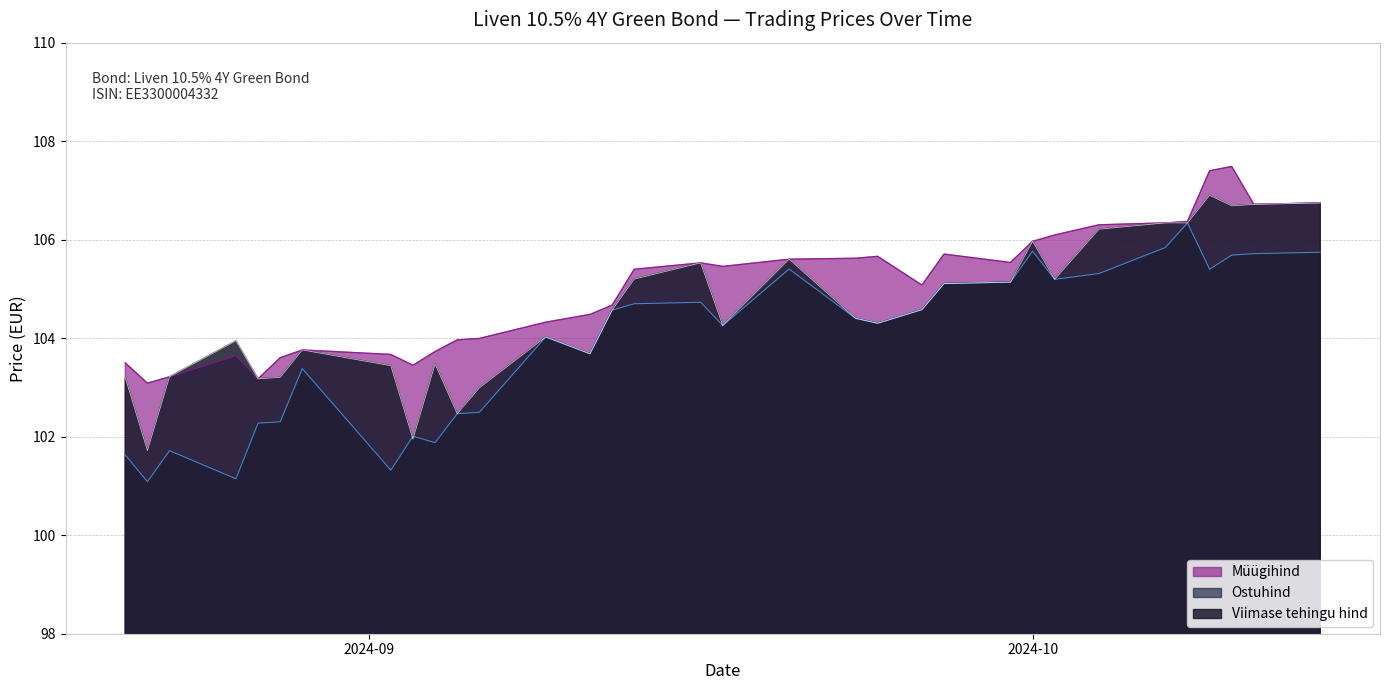

What is the value of the Müügihind point at the 16th from the left?

105.4